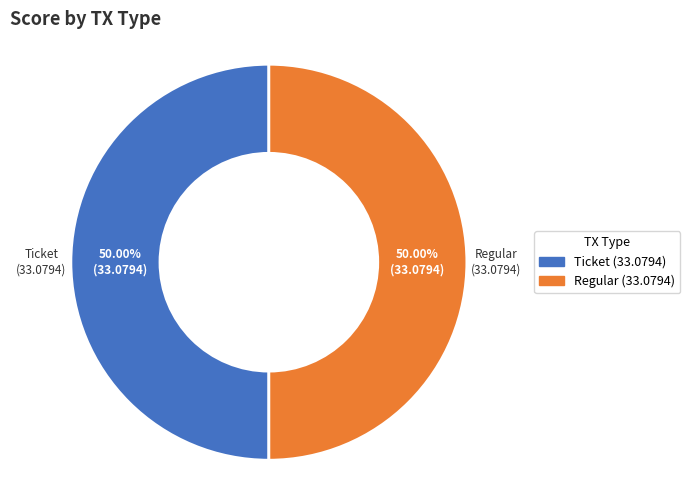

Which slice is the largest?

Regular tx (io_index=37)